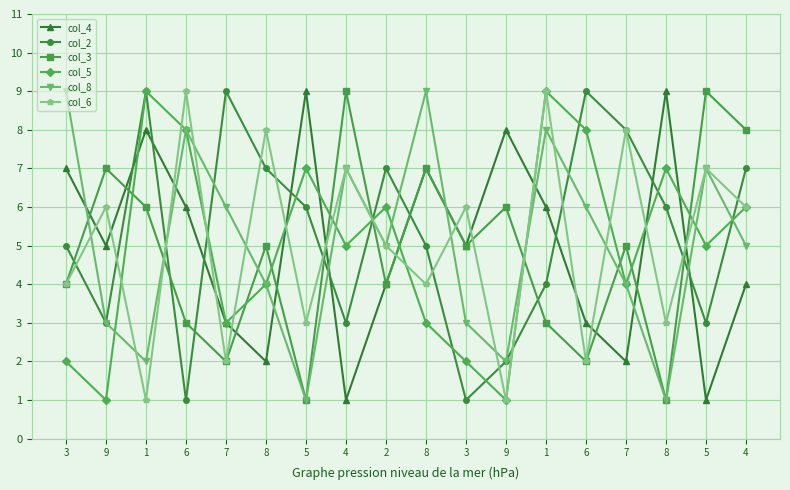

The value of col_4 at 1 is 11. True or false?

False